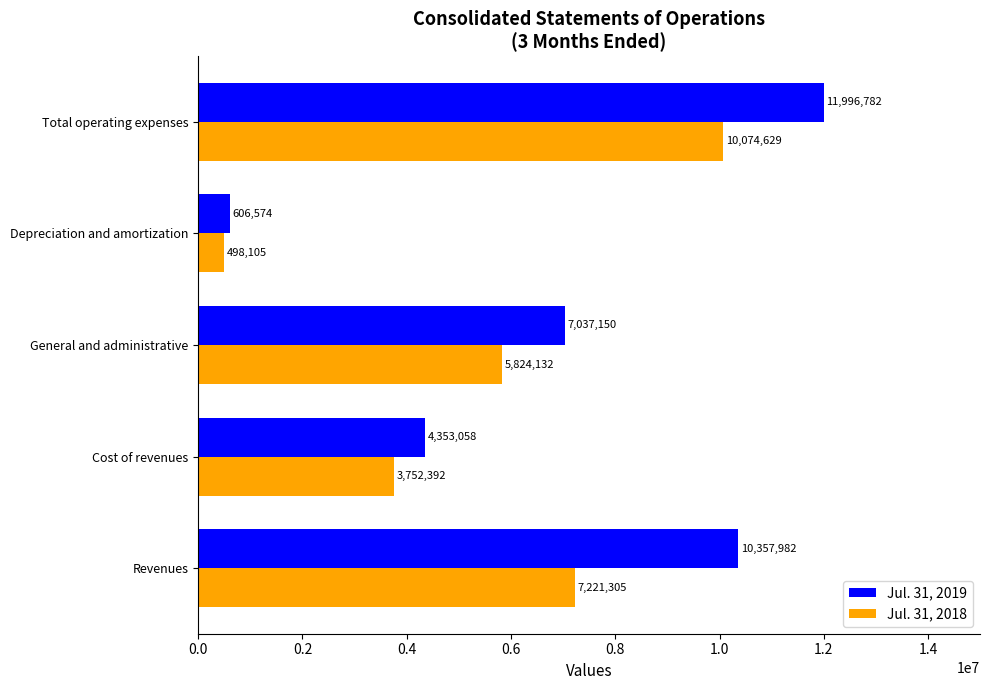

At which label does Jul. 31, 2019 reach its peak?

Total operating expenses